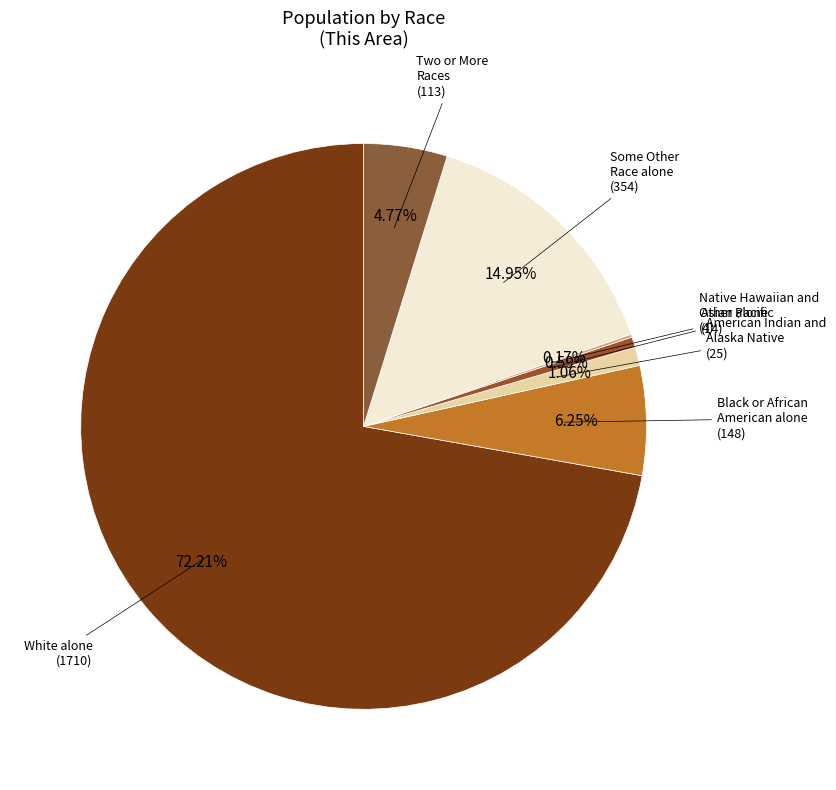

Which category accounts for the majority?

White alone
(1710)